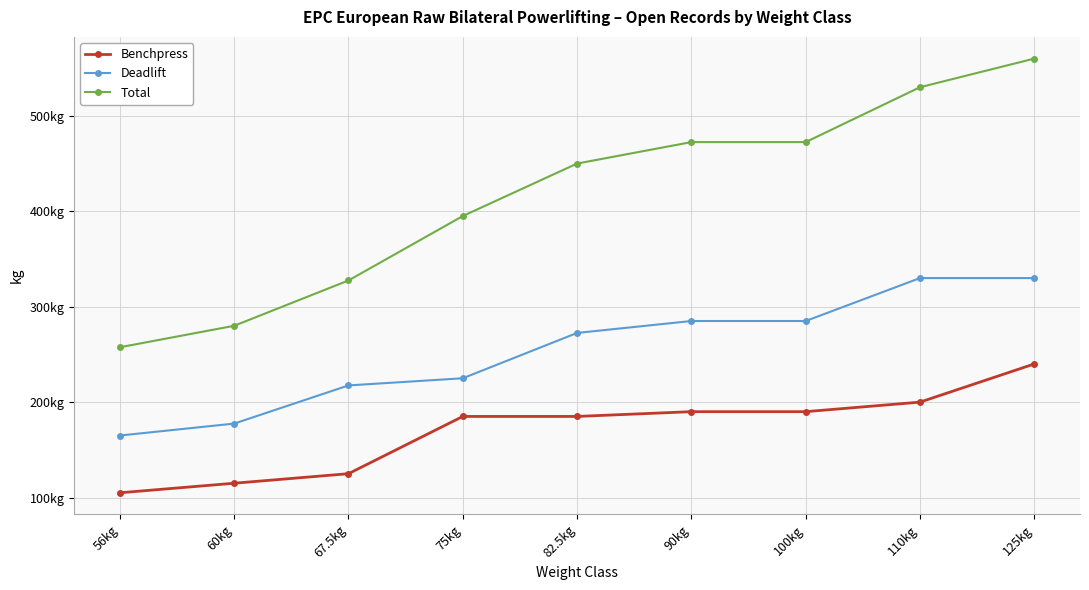

What are all the series names shown in the legend?

Benchpress, Deadlift, Total